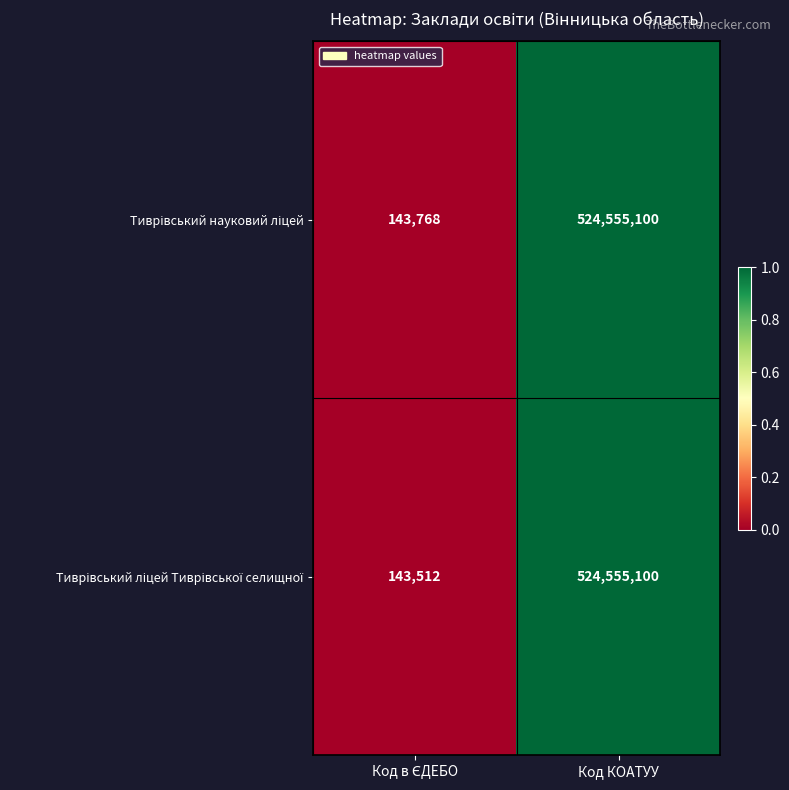

What is the total value across all series at Код КОАТУУ?

1049110200